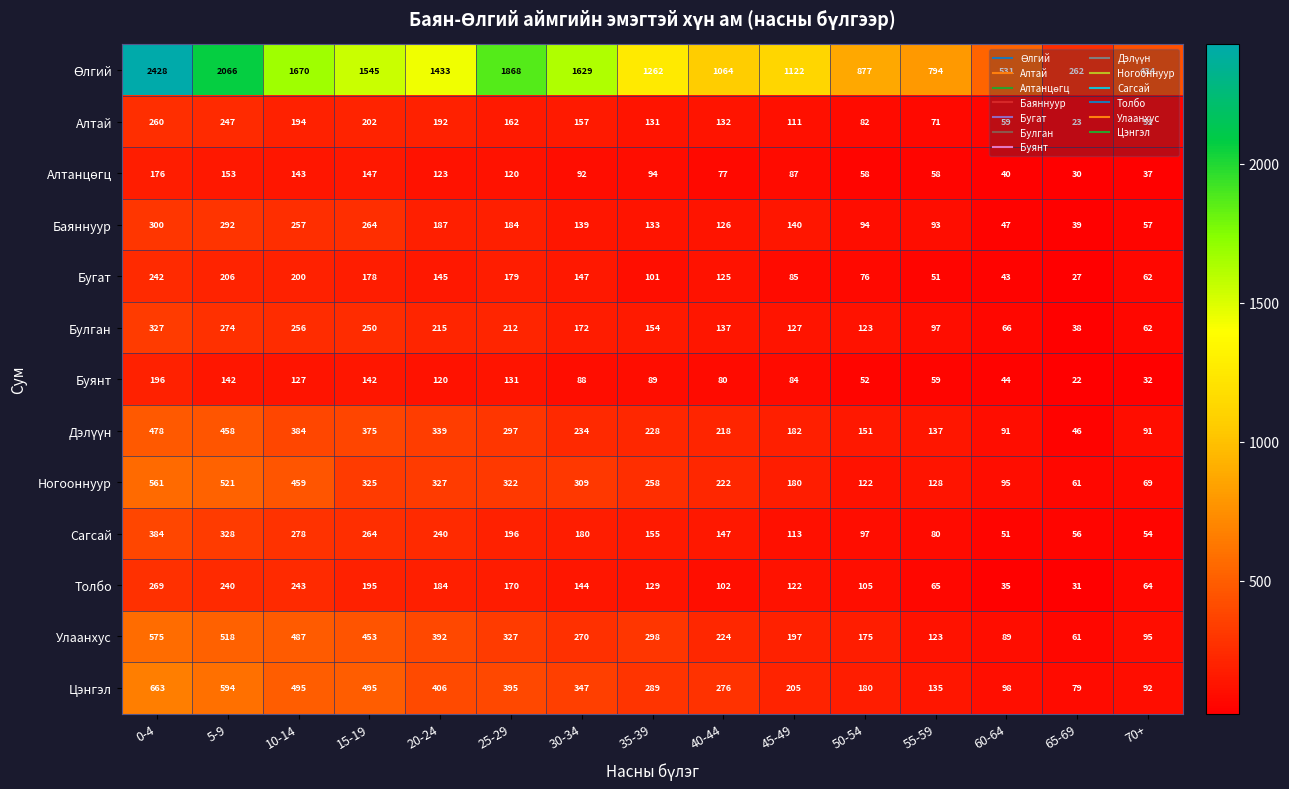

Count the number of data series in this chart.

13